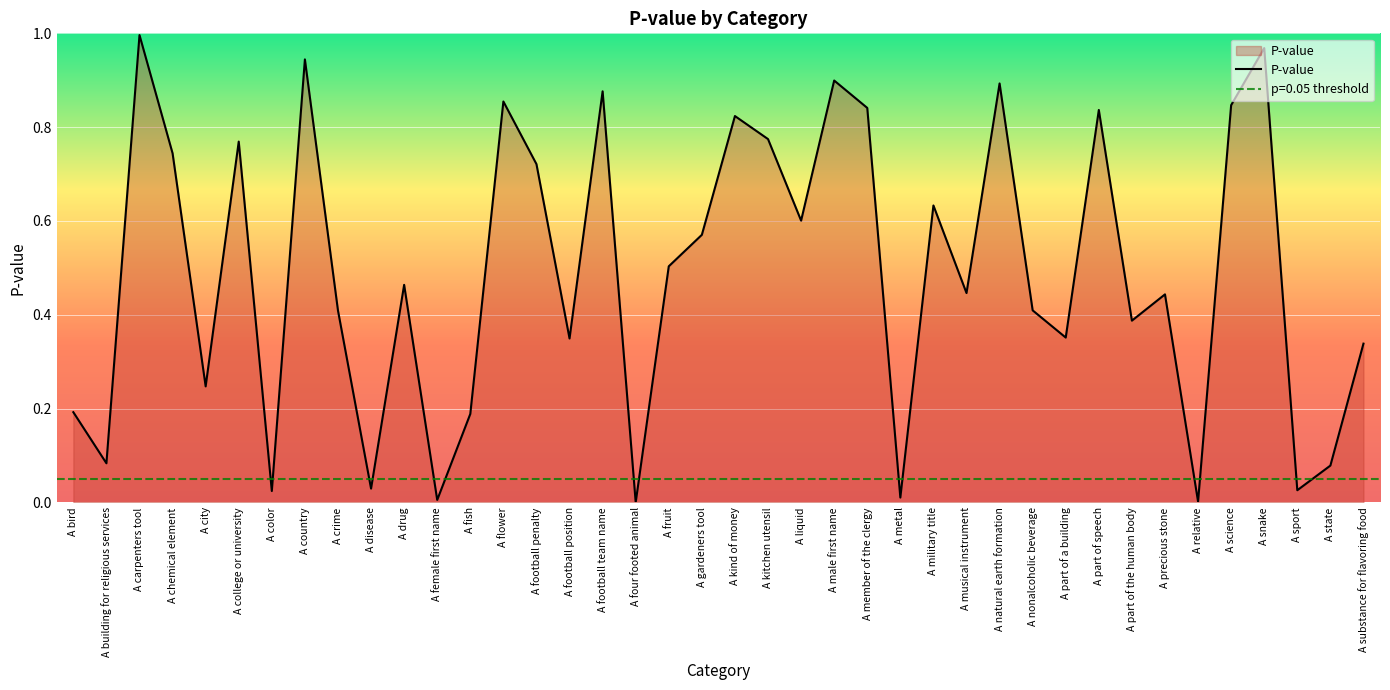

Reading right to left, list all the values displayed in this chart.

0.3	0.1	0.0	1.0	0.8	0.0	0.4	0.4	0.8	0.4	0.4	0.9	0.4	0.6	0.0	0.8	0.9	0.6	0.8	0.8	0.6	0.5	0.0	0.9	0.3	0.7	0.9	0.2	0.0	0.5	0.0	0.4	0.9	0.0	0.8	0.2	0.7	1.0	0.1	0.2